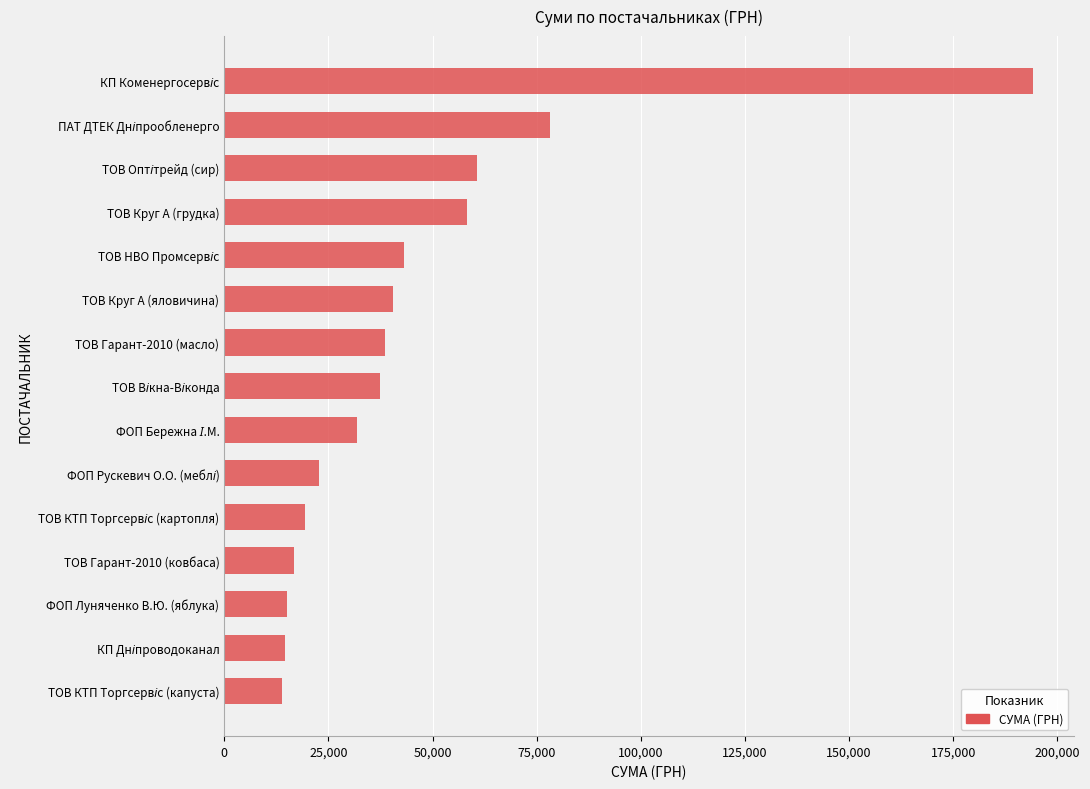

The value at ТОВ Круг А (грудка) is 58213.4. True or false?

True